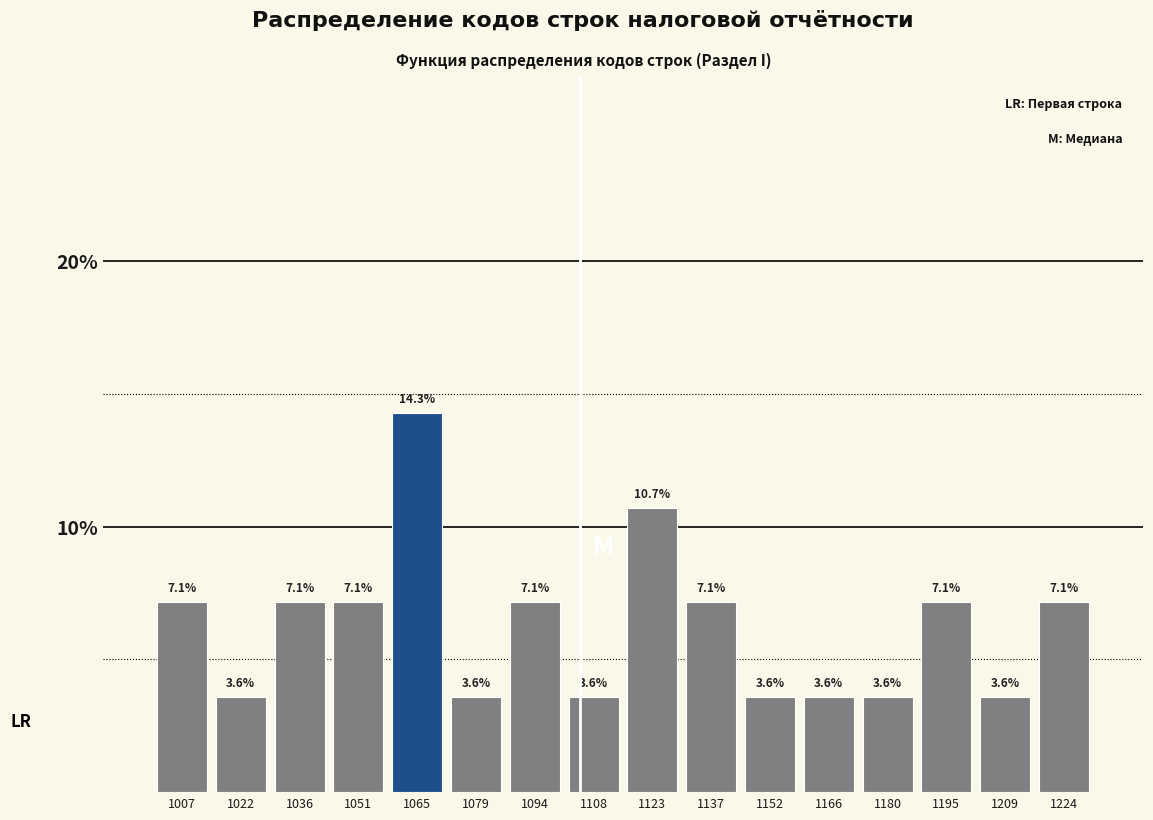

Reading left to right, list every bar in this chart as the range it spans on the x-axis followed by its height. The bar edges are not printed on the chart, so give them approximately, as read against the axis.

1000 to 1014: 7.1
1014 to 1028: 3.6
1028 to 1044: 7.1
1044 to 1058: 7.1
1058 to 1072: 14.3
1072 to 1086: 3.6
1086 to 1102: 7.1
1102 to 1116: 3.6
1116 to 1130: 10.7
1130 to 1144: 7.1
1144 to 1158: 3.6
1158 to 1174: 3.6
1174 to 1188: 3.6
1188 to 1202: 7.1
1202 to 1216: 3.6
1216 to 1232: 7.1